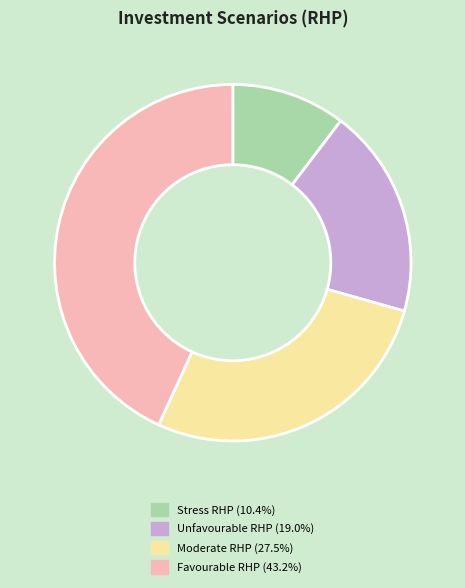

Is there a majority slice in this chart?

No